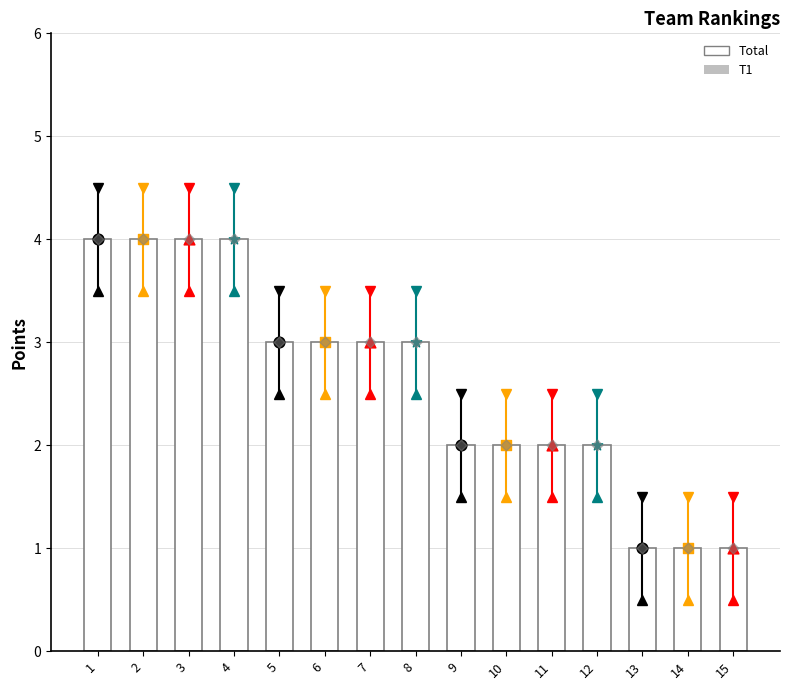

Which series has the largest Y range (max minus min)?

Total